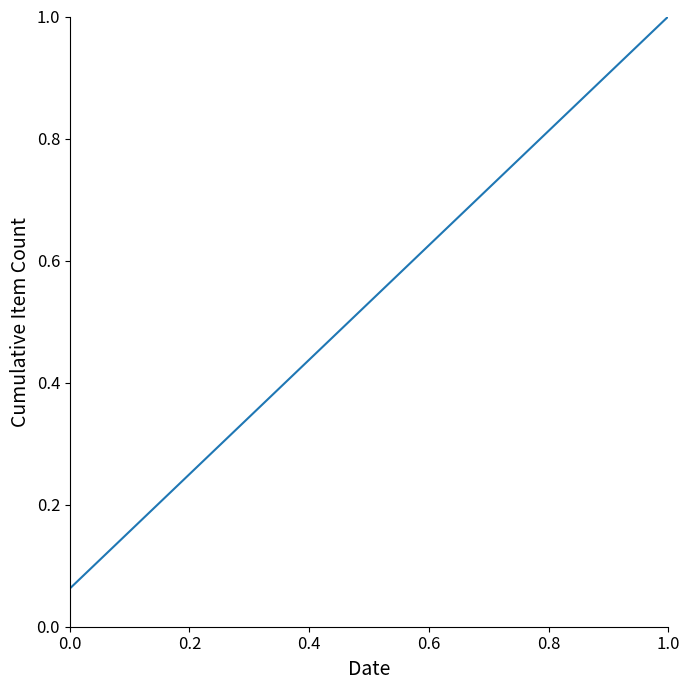

How many lines are shown in the chart?

1